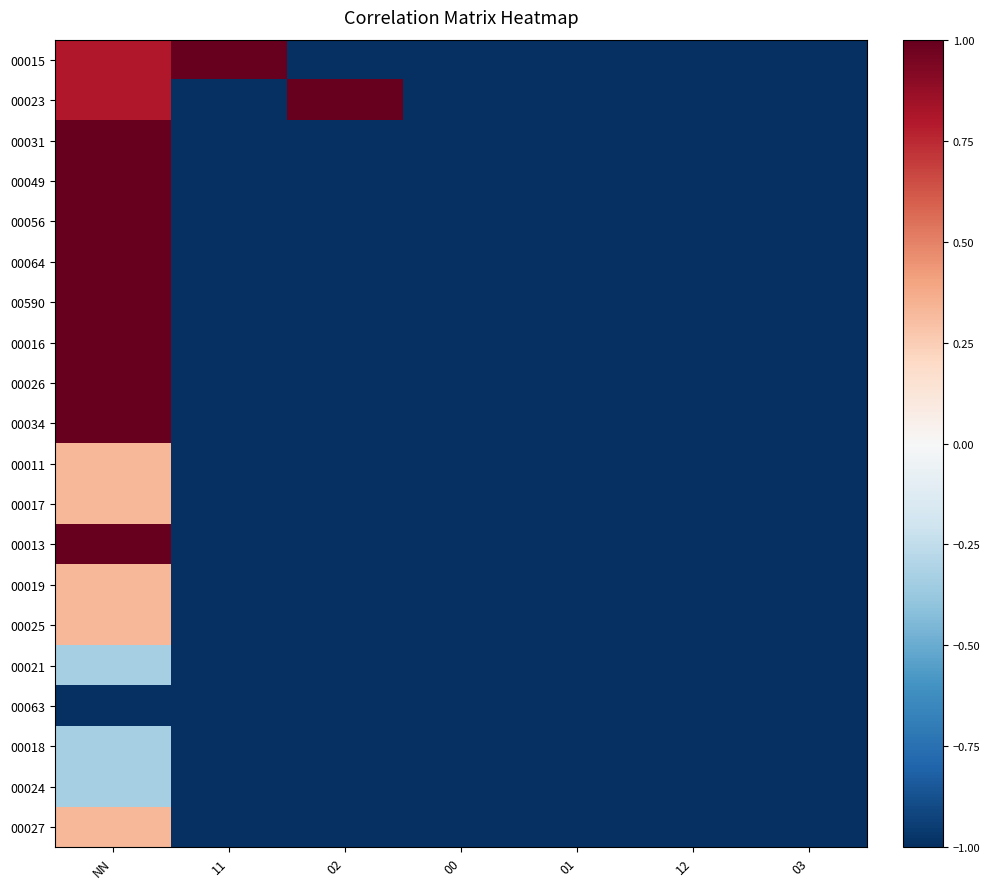

Between 12 and 03, which series saw the biggest shift?

00015